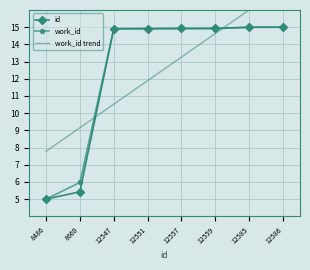

What value does the id series have at 12586?

15.0